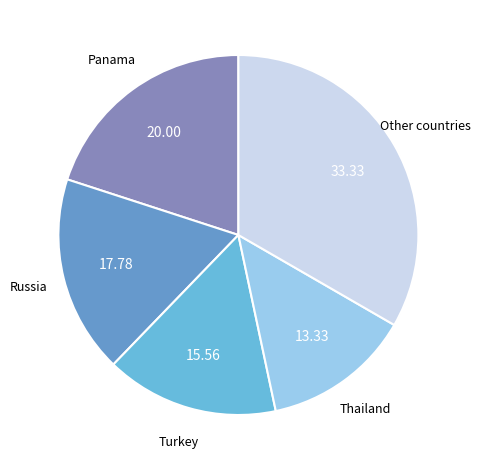

Is there any slice that represents more than half of the pie?

No